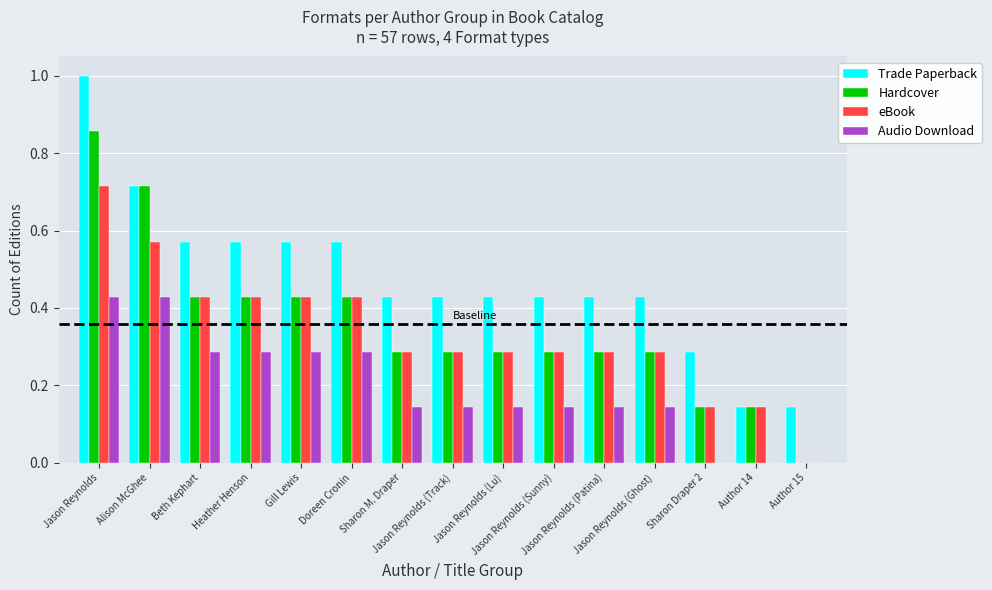

What is the greatest value displayed?

1.0